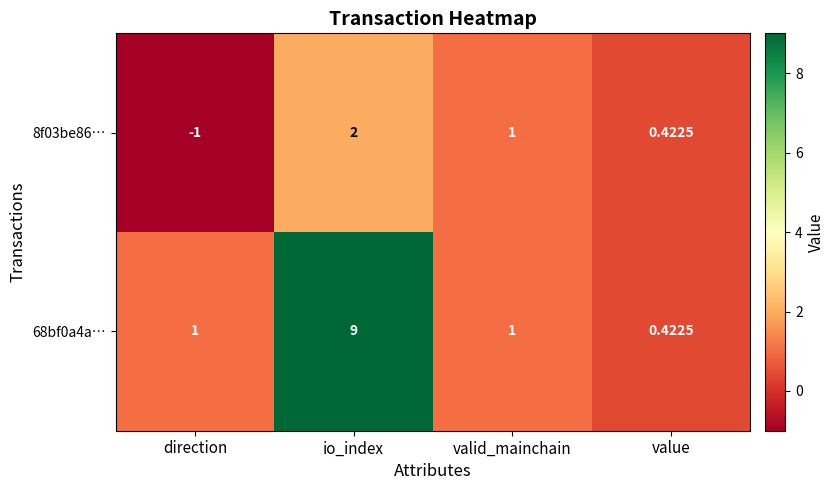

At which category is the sum across all series the highest?

io_index